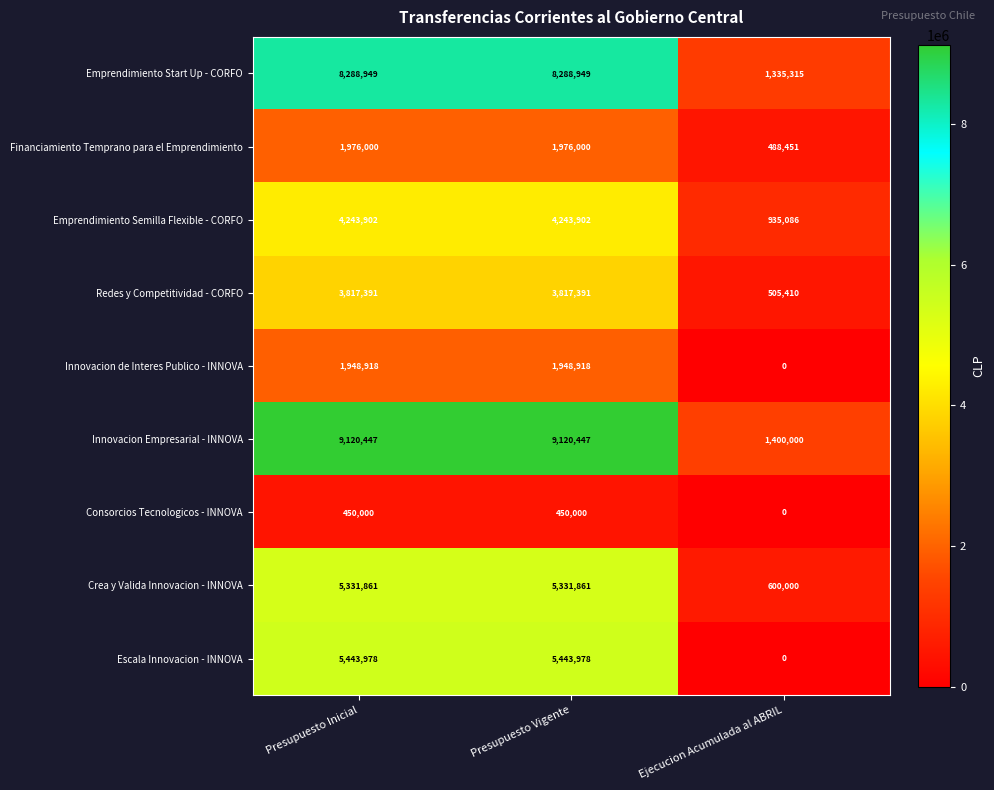

How many series are shown in this chart?

9